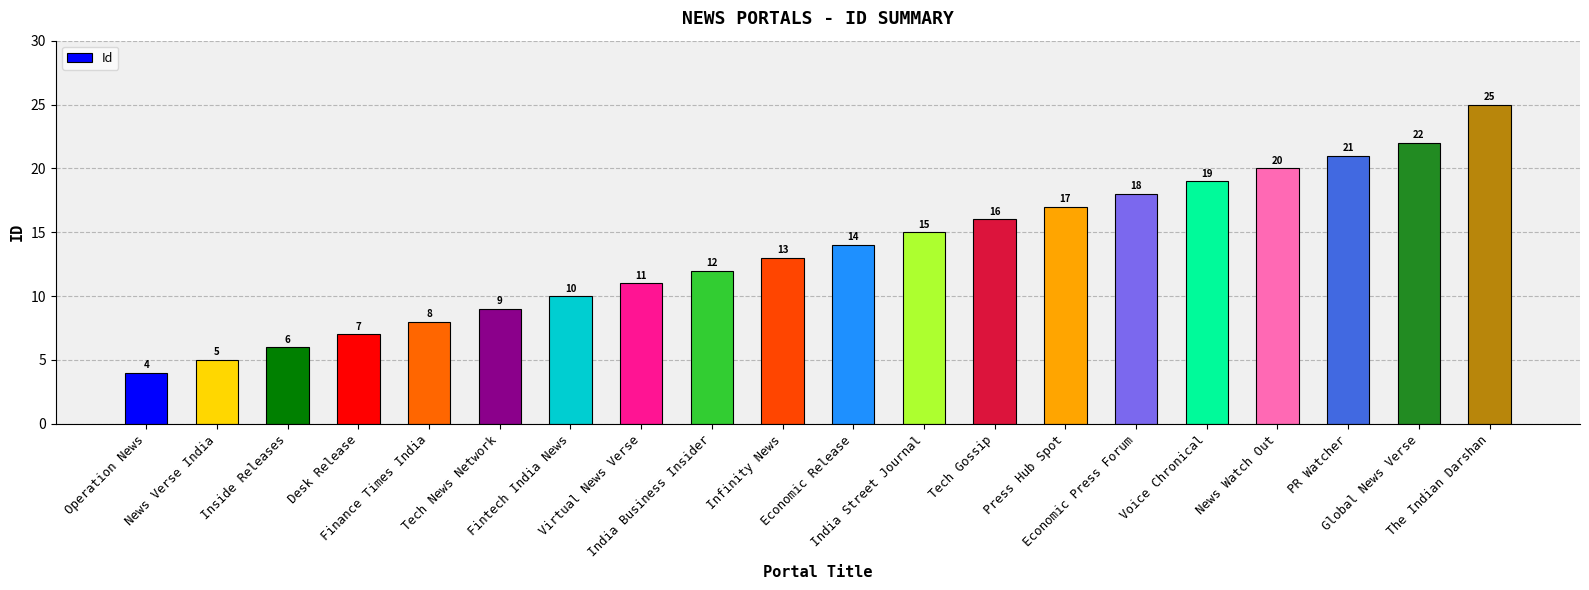

Does the chart contain any negative values?

No